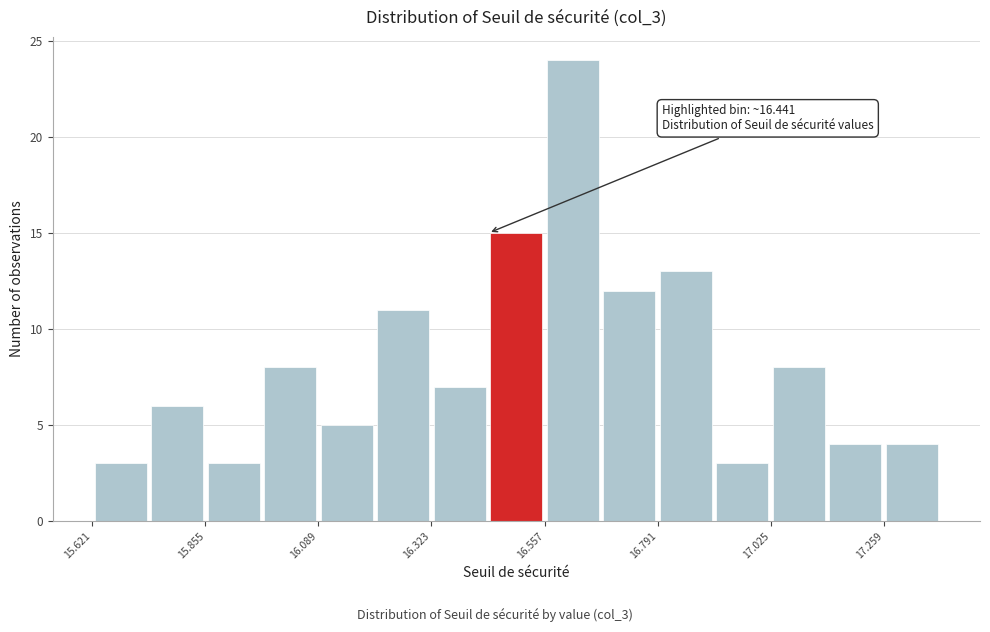

Around what value on the x-axis is the tallest bar? Give the approximate position of its centre, as read against the axis.

16.60